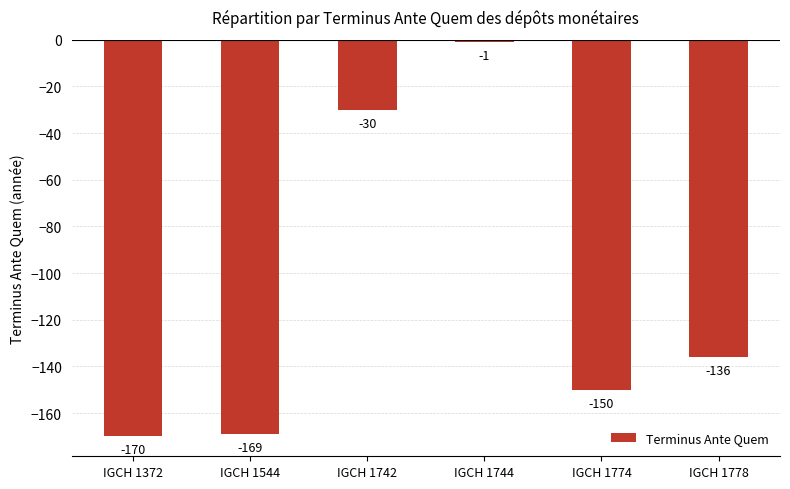

List the labels in order of value, largest first.

IGCH 1744, IGCH 1742, IGCH 1778, IGCH 1774, IGCH 1544, IGCH 1372